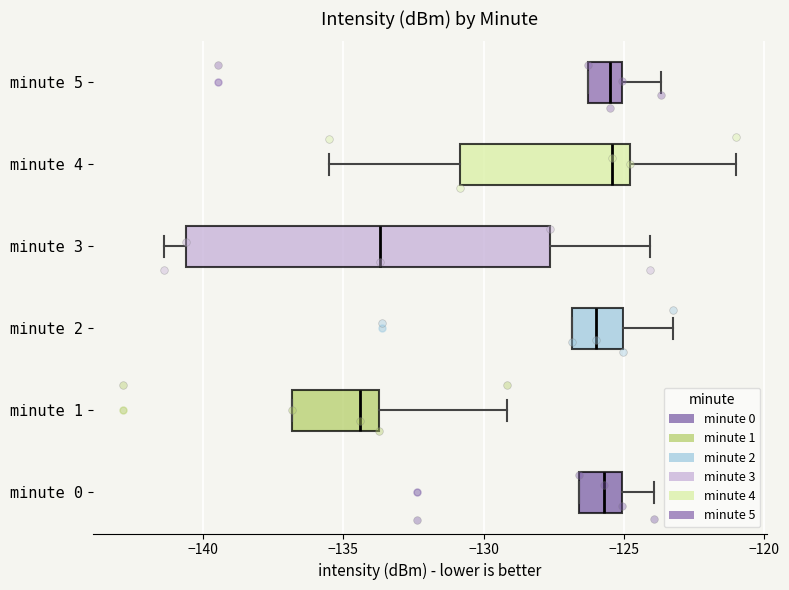

Which box's median line is the furthest to the left?

minute 1